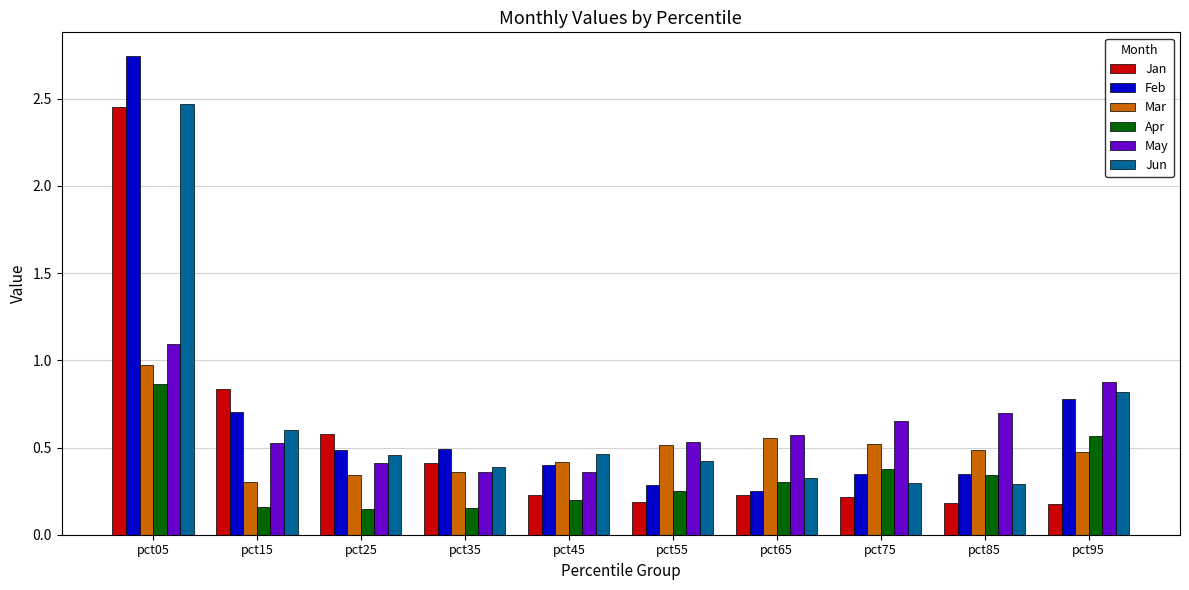

At which label does Feb reach its minimum?

pct65